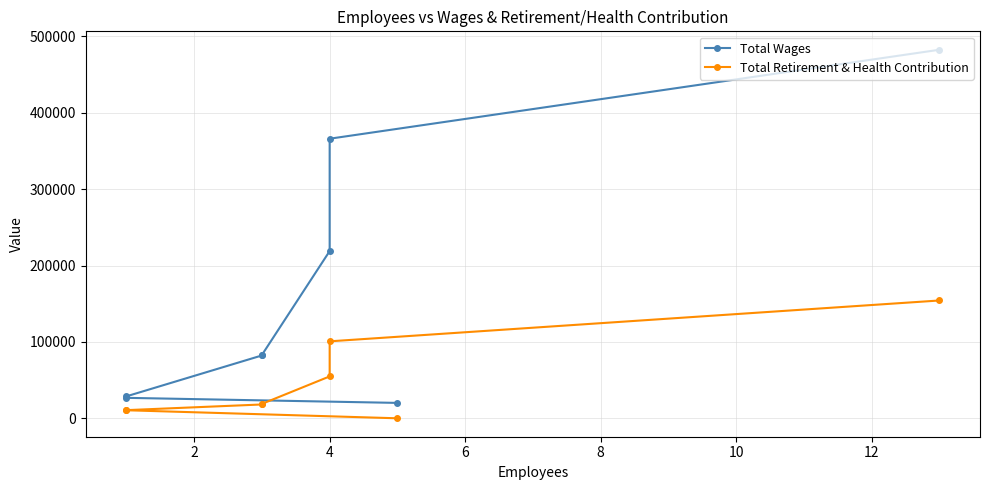

What is the greatest value displayed?

482410